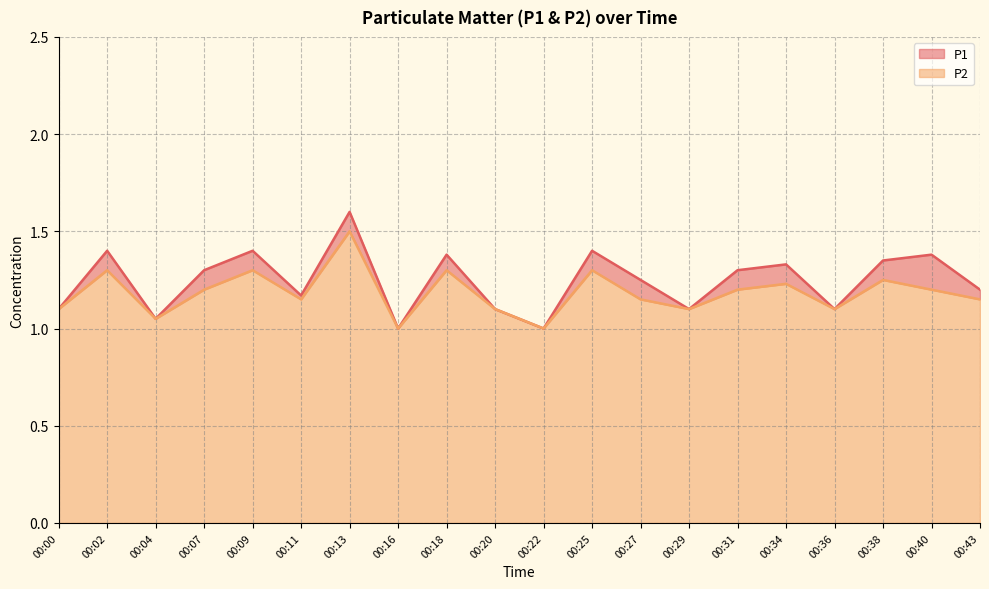

True or false: P1 and P2 intersect in this chart.

False